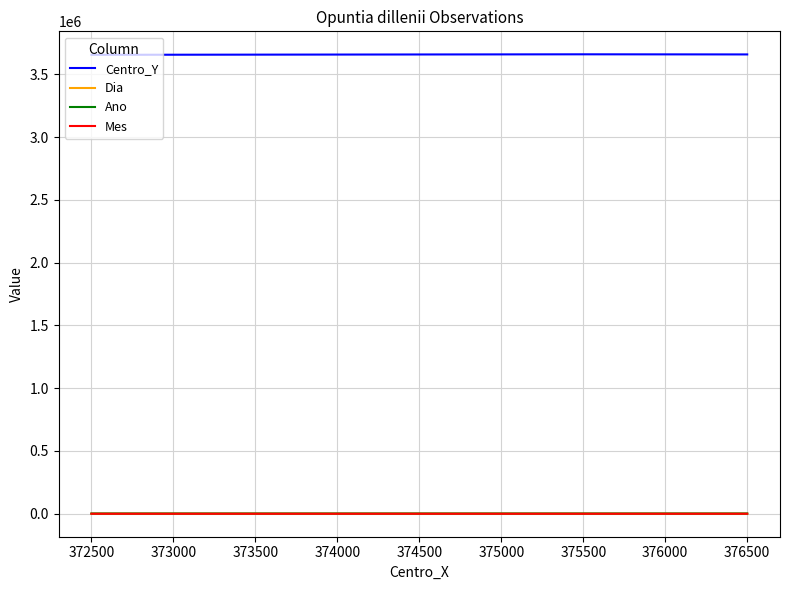

The value of Ano at 375500 is 2016. True or false?

True